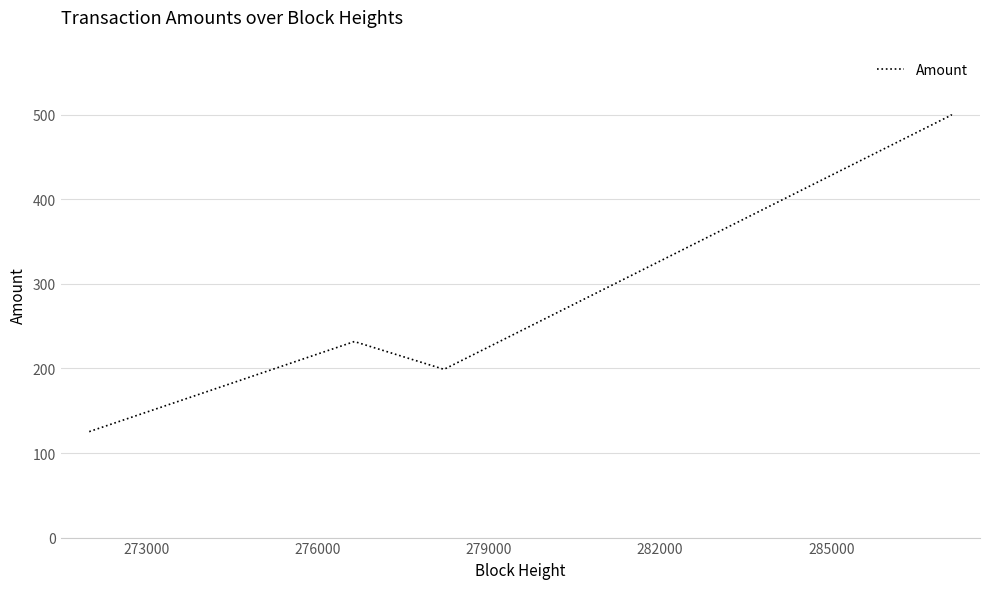

What is the maximum value shown in the chart?

500.5